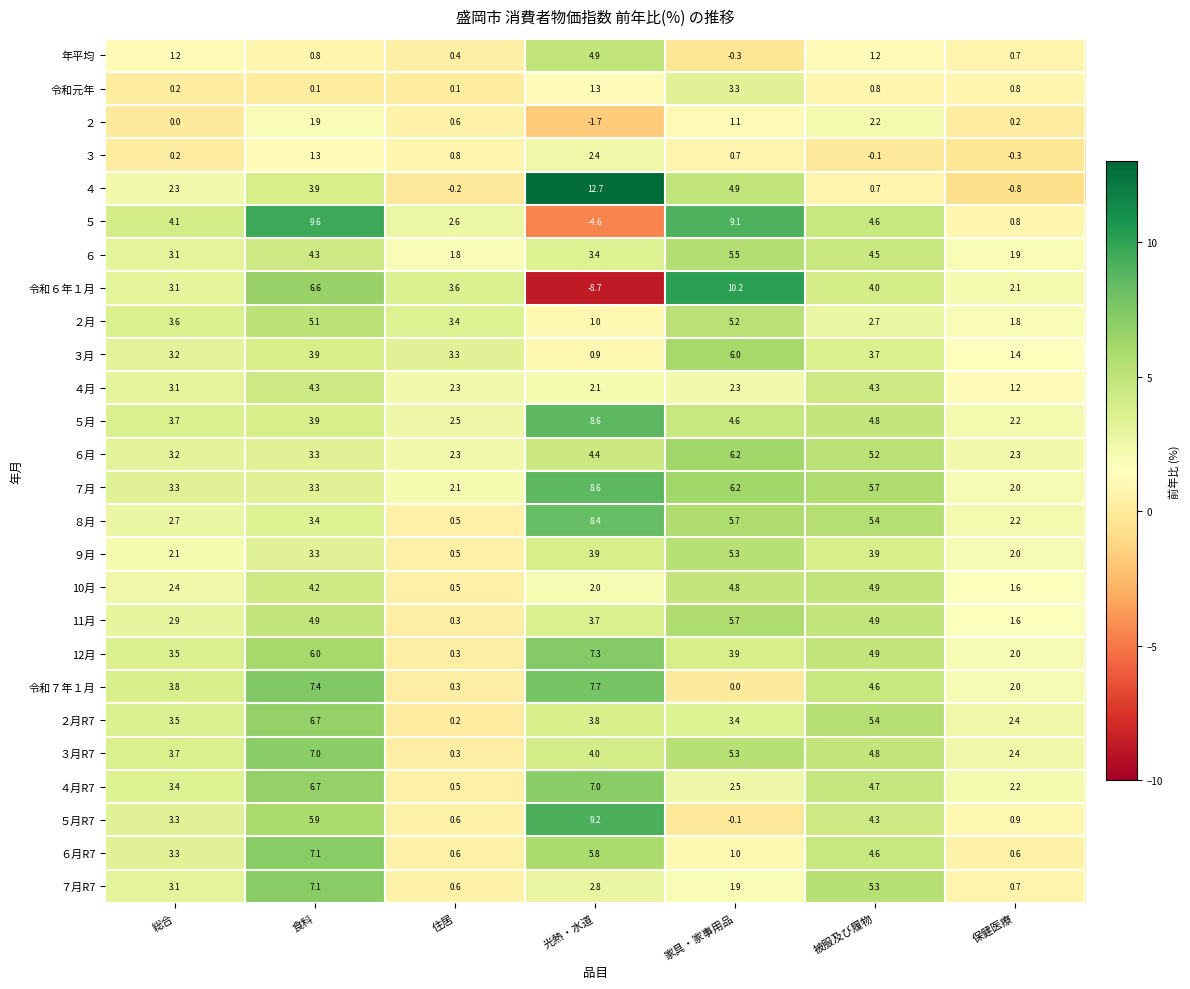

Which category has the highest value across all series?

光熱・水道